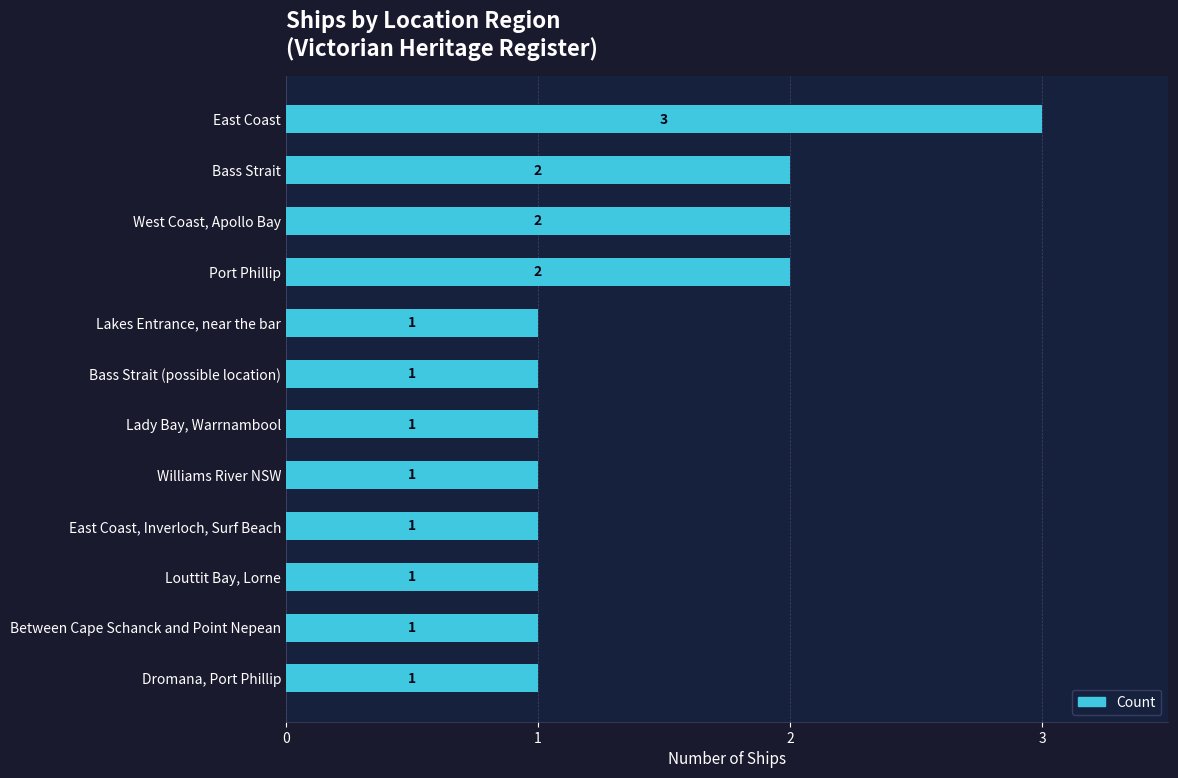

Approximately how many times larger is the value at Bass Strait (possible location) compared to Louttit Bay, Lorne?

1.0